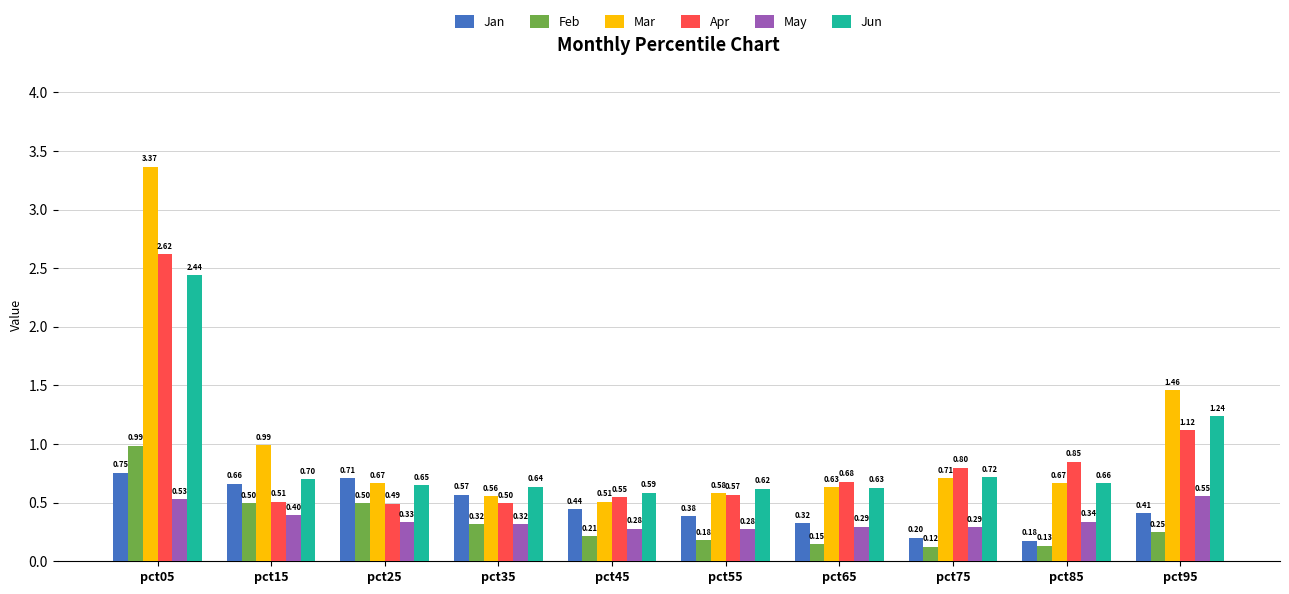

How many May values are between 0 and 1?

10